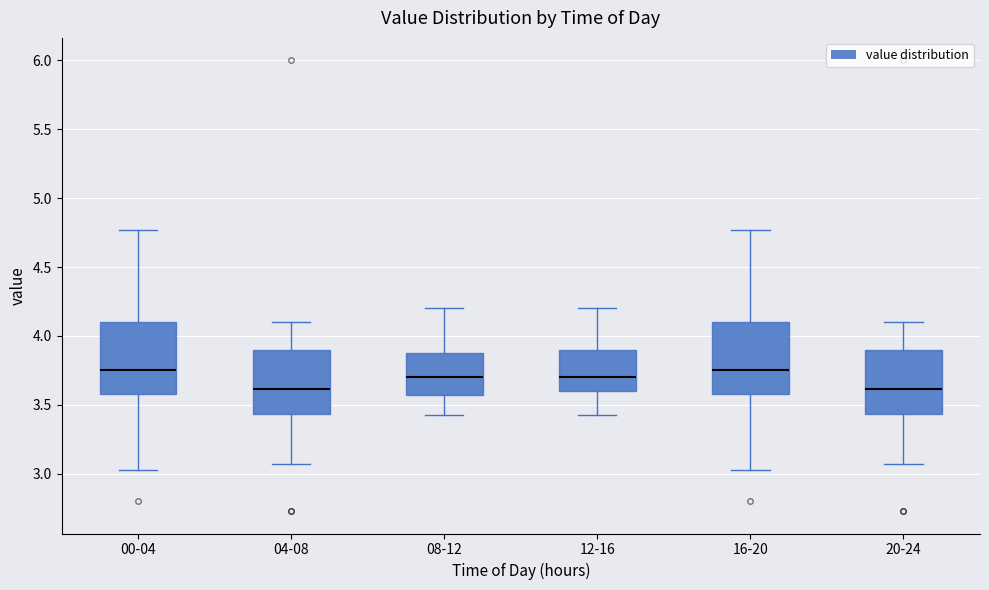

Reading left to right, transcribe this box plot: for each box, give where its median line is, the range the box spans, and where its two whiskers end, as read against the y-axis. The values are not printed on the chart, so give them approximately, as read against the axis.

00-04: median 3.75, box 3.60 to 4.10, whiskers 3.05 to 4.75
04-08: median 3.60, box 3.45 to 3.90, whiskers 3.05 to 4.10
08-12: median 3.70, box 3.60 to 3.90, whiskers 3.45 to 4.20
12-16: median 3.70, box 3.60 to 3.90, whiskers 3.45 to 4.20
16-20: median 3.75, box 3.60 to 4.10, whiskers 3.05 to 4.75
20-24: median 3.60, box 3.45 to 3.90, whiskers 3.05 to 4.10